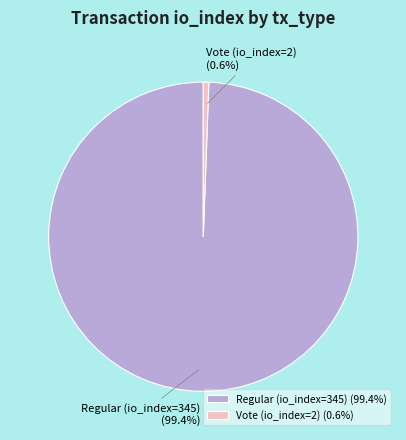

What percentage is the Regular (io_index=345) slice, to the nearest percent?

99%